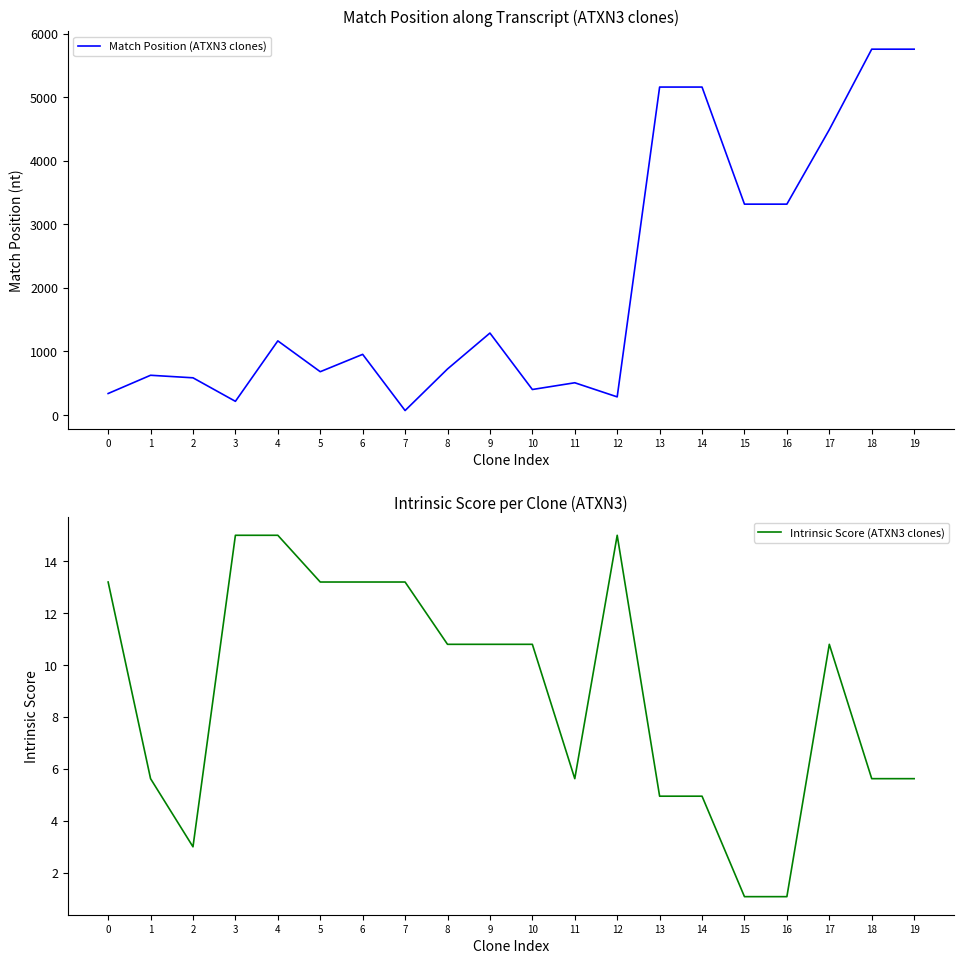

Which series has the largest total across all categories?

Match Position (ATXN3 clones)